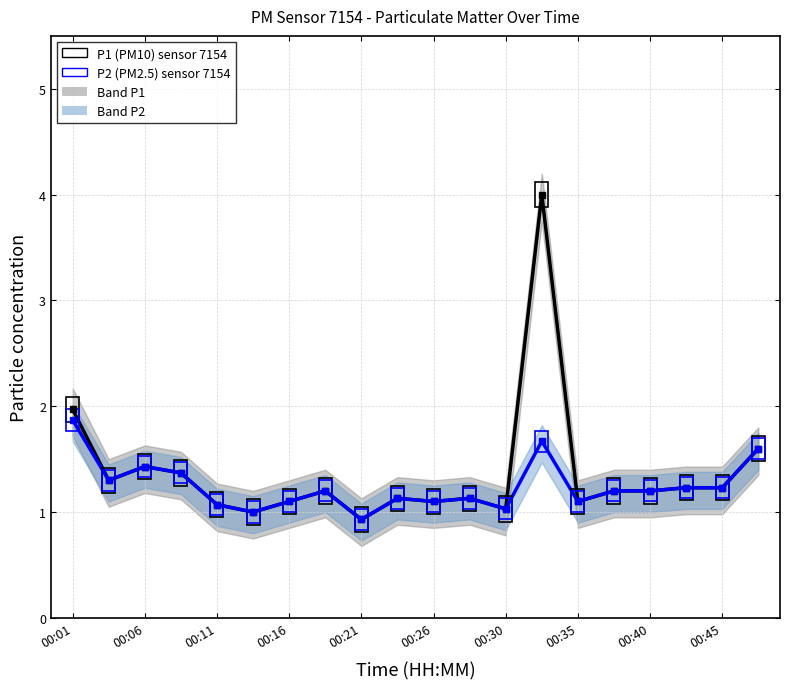

Between 14 and 00:35, which is larger?

00:35